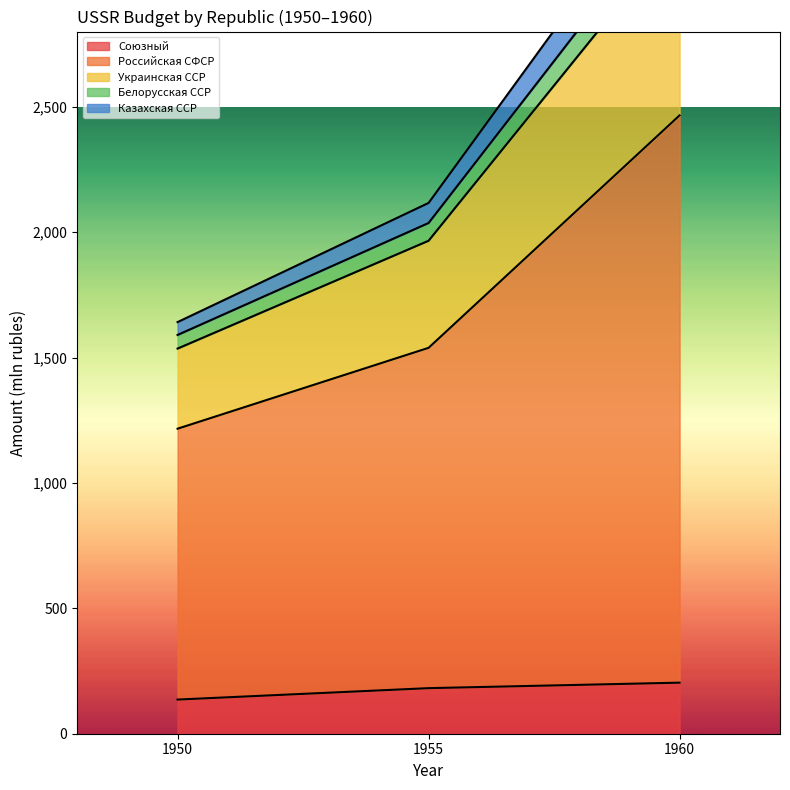

Which category has the lowest value across all series?

1950